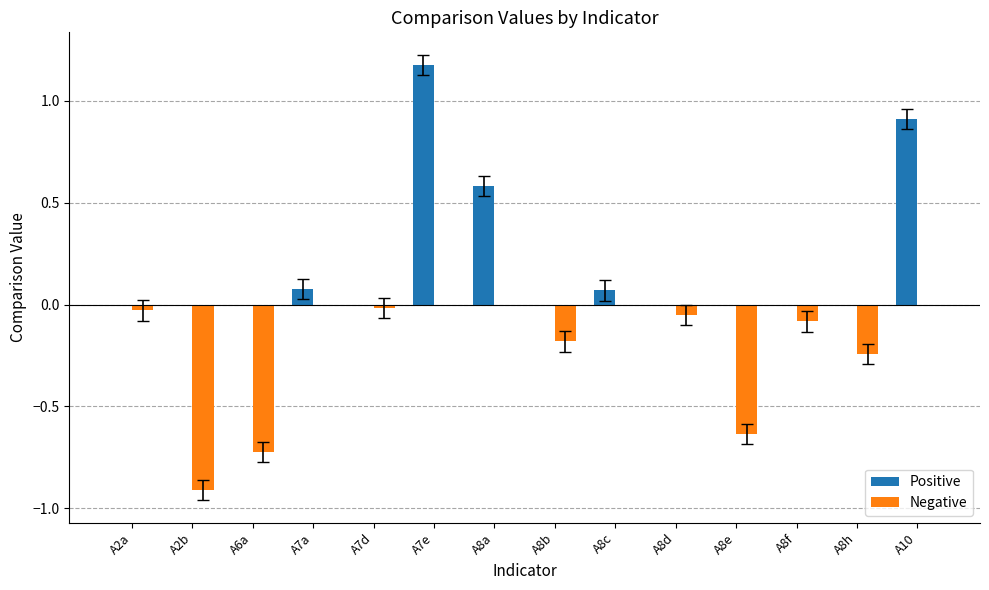

Is it true that Positive equals 1.8 at A7e?

False